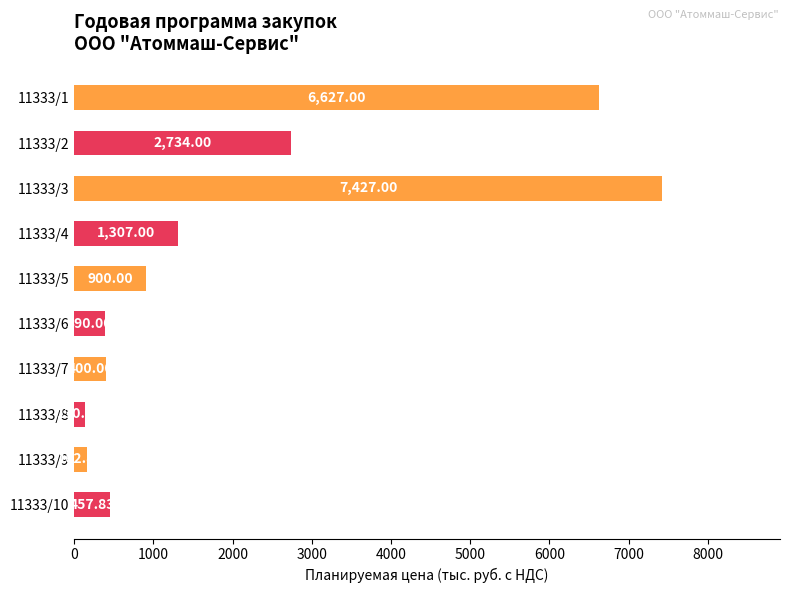

Rank the categories by value from highest to lowest.

11333/3, 11333/1, 11333/2, 11333/4, 11333/5, 11333/10, 11333/7, 11333/6, 11333/9, 11333/8